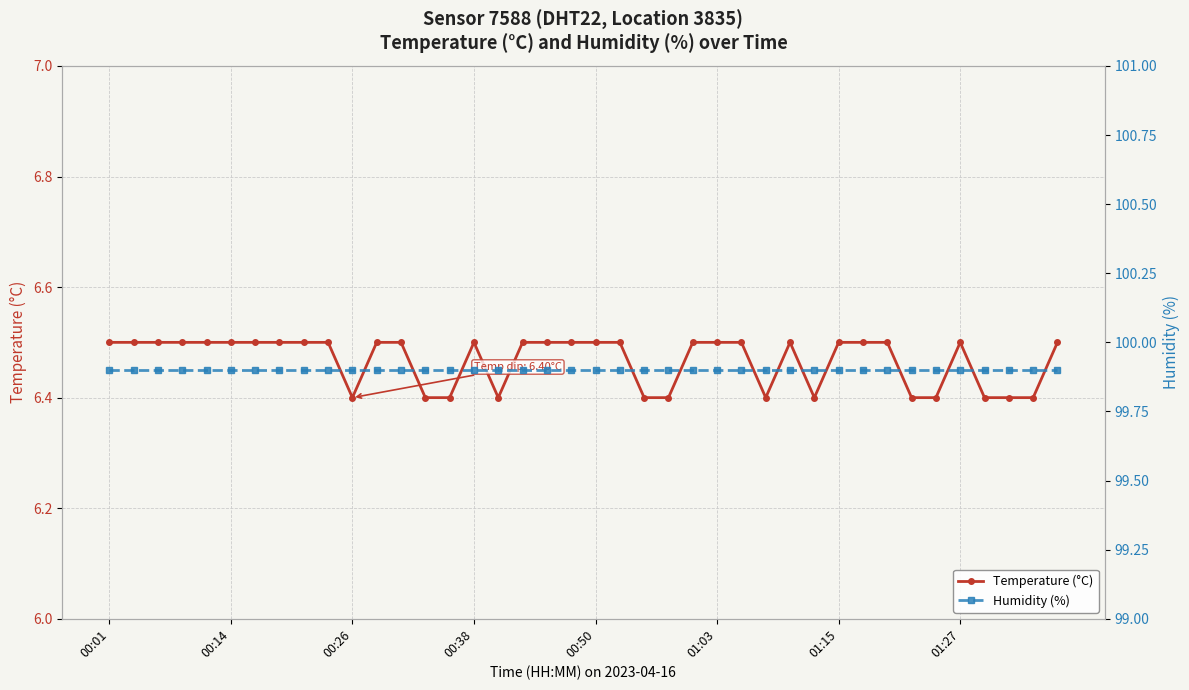

True or false: Humidity (%) has a value of 99.9 at 32.

True